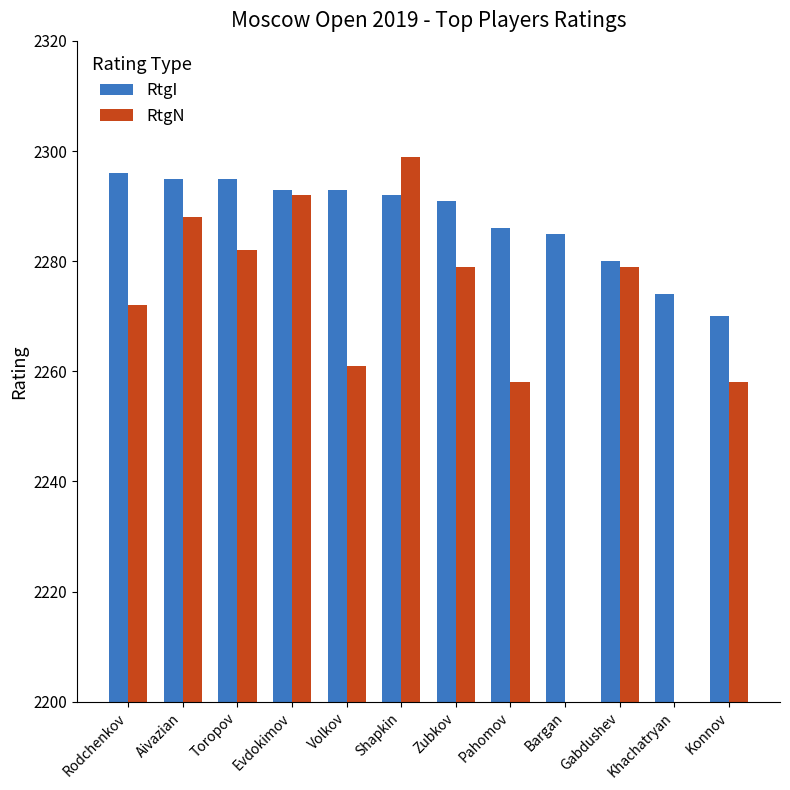

What is the label of the 1st bar from the right?

Konnov